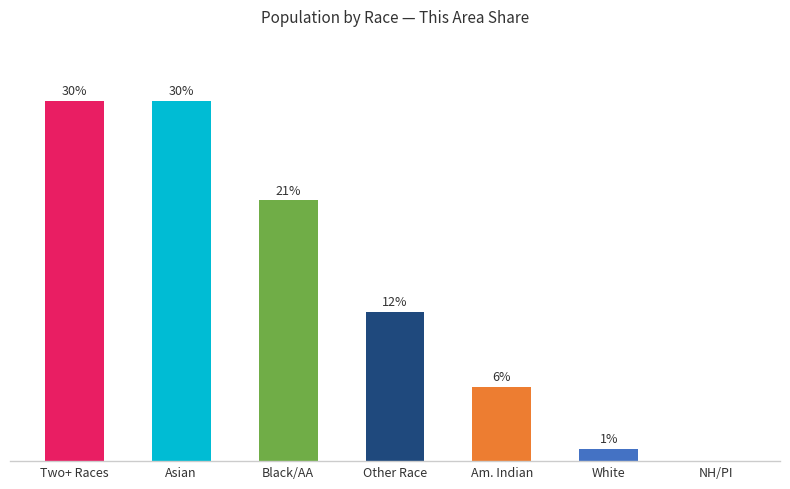

Read the value at Two+ Races.

29.6